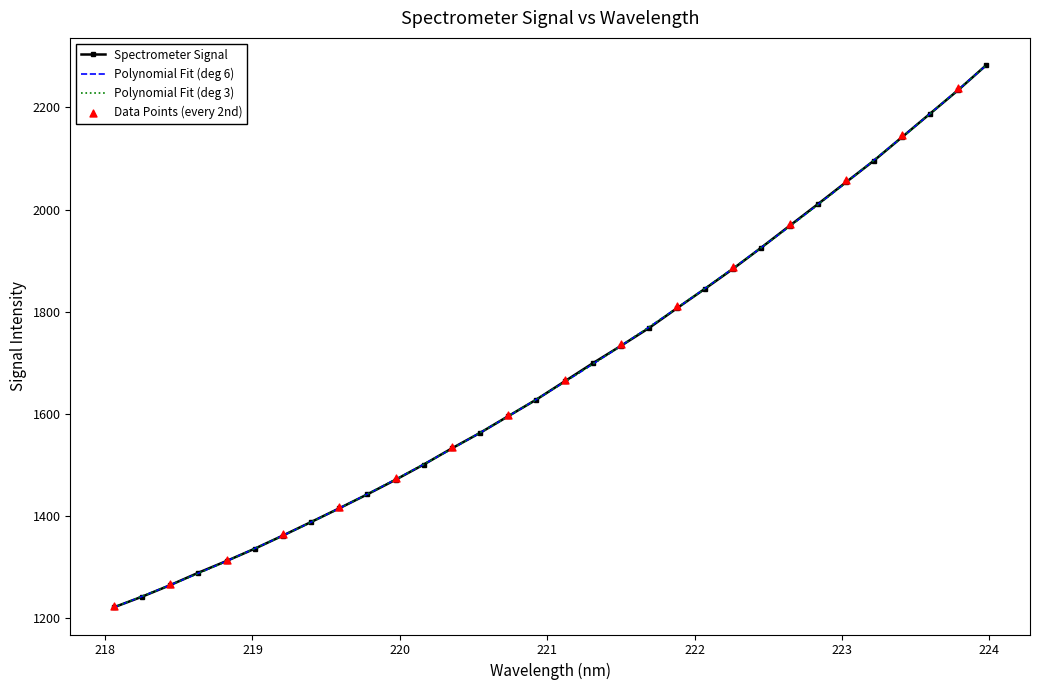

How many values in the Spectrometer Signal series exceed 1663?

16